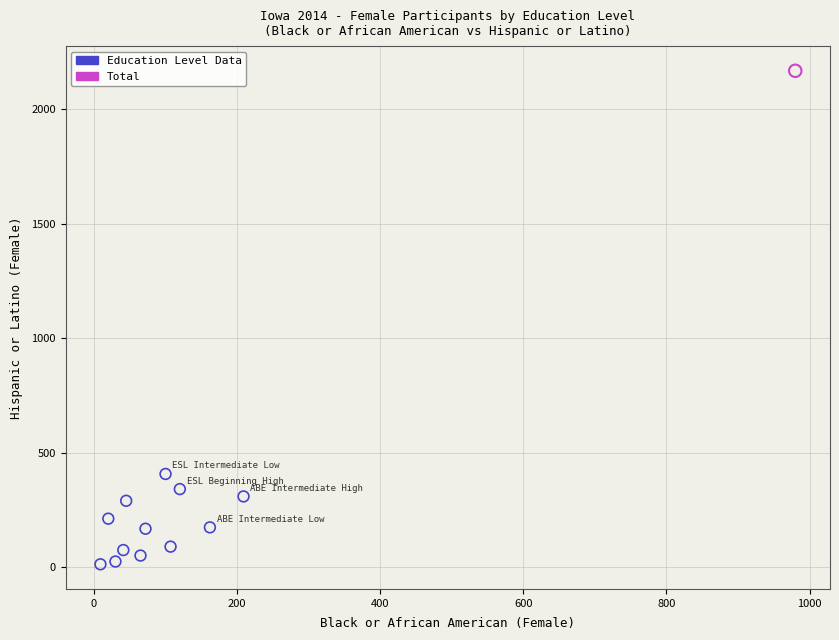

What are all the series names shown in the legend?

Education Level Data, Total